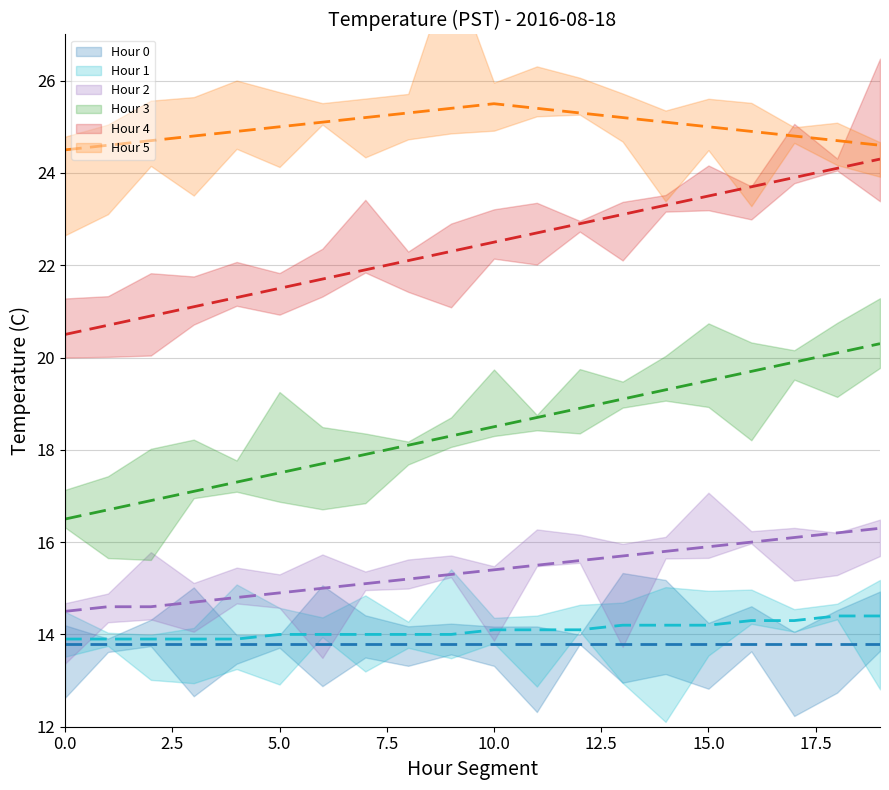

Read the Hour 5 (mean) value at 15.

25.0